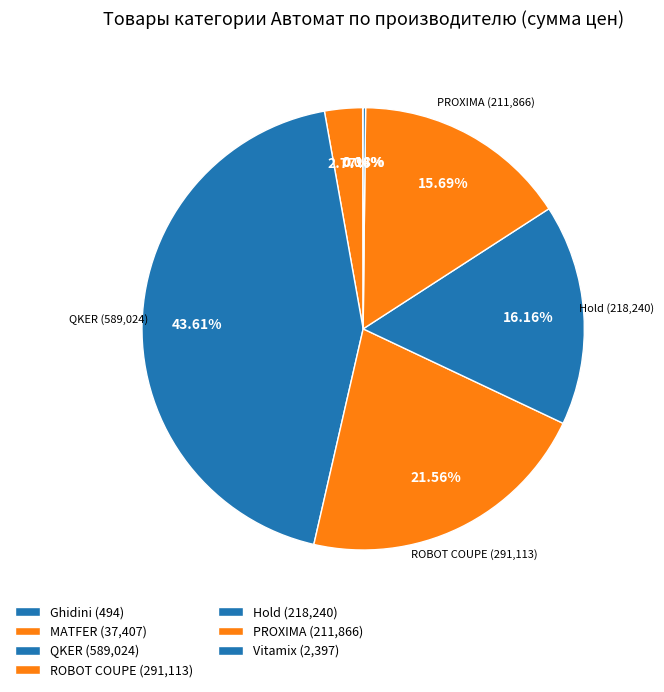

To the nearest percent, what is the average slice percentage?

14%